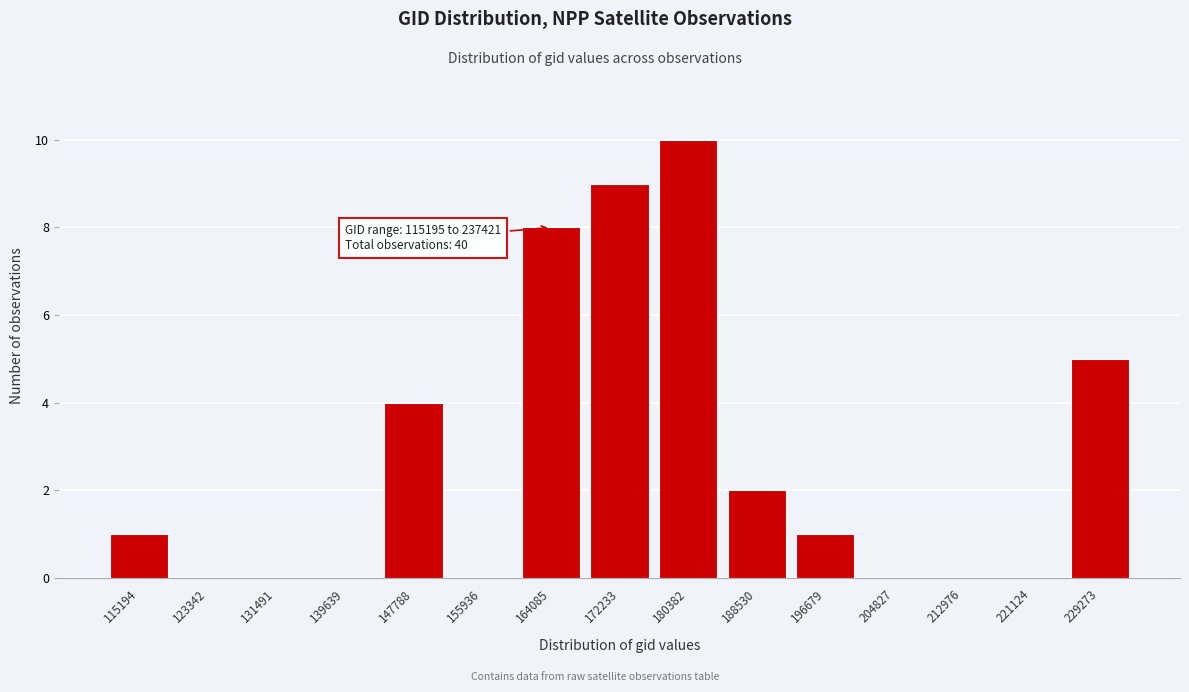

Reading right to left, extract all data points from this chart.

229273=5	221124=0	212976=0	204827=0	196679=1	188530=2	180382=10	172233=9	164085=8	155936=0	147788=4	139639=0	131491=0	123342=0	115194=1